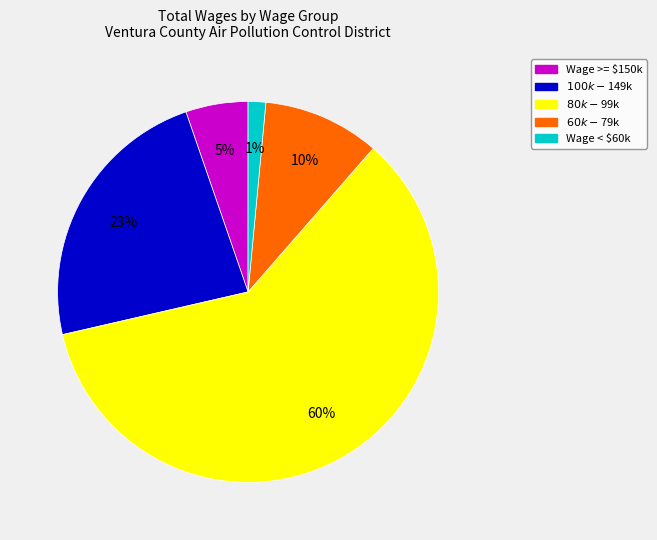

Is there a majority slice in this chart?

Yes